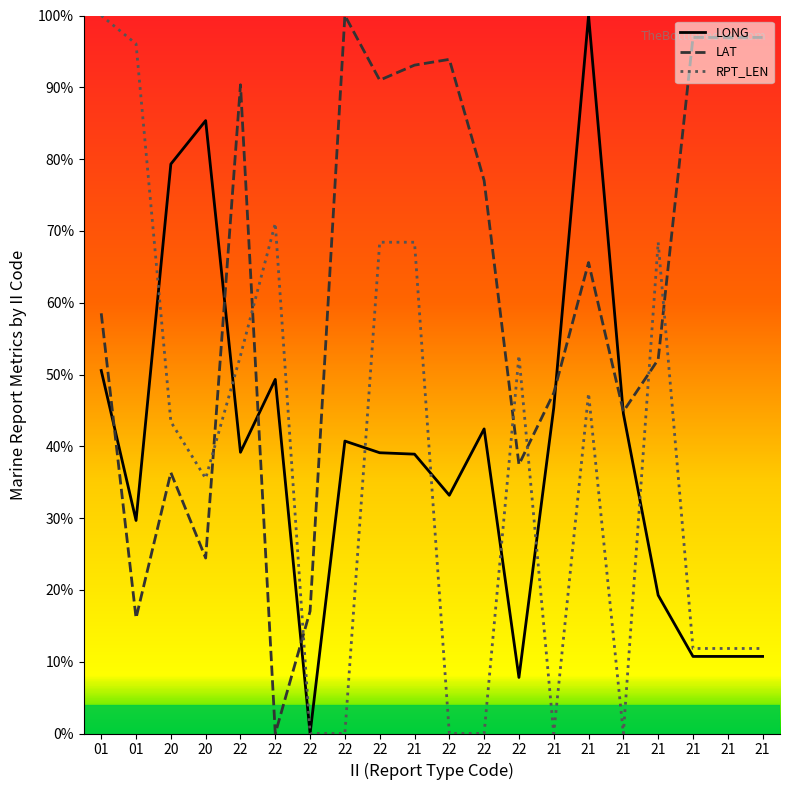

Is it true that LONG equals 10.7 at 21?

True